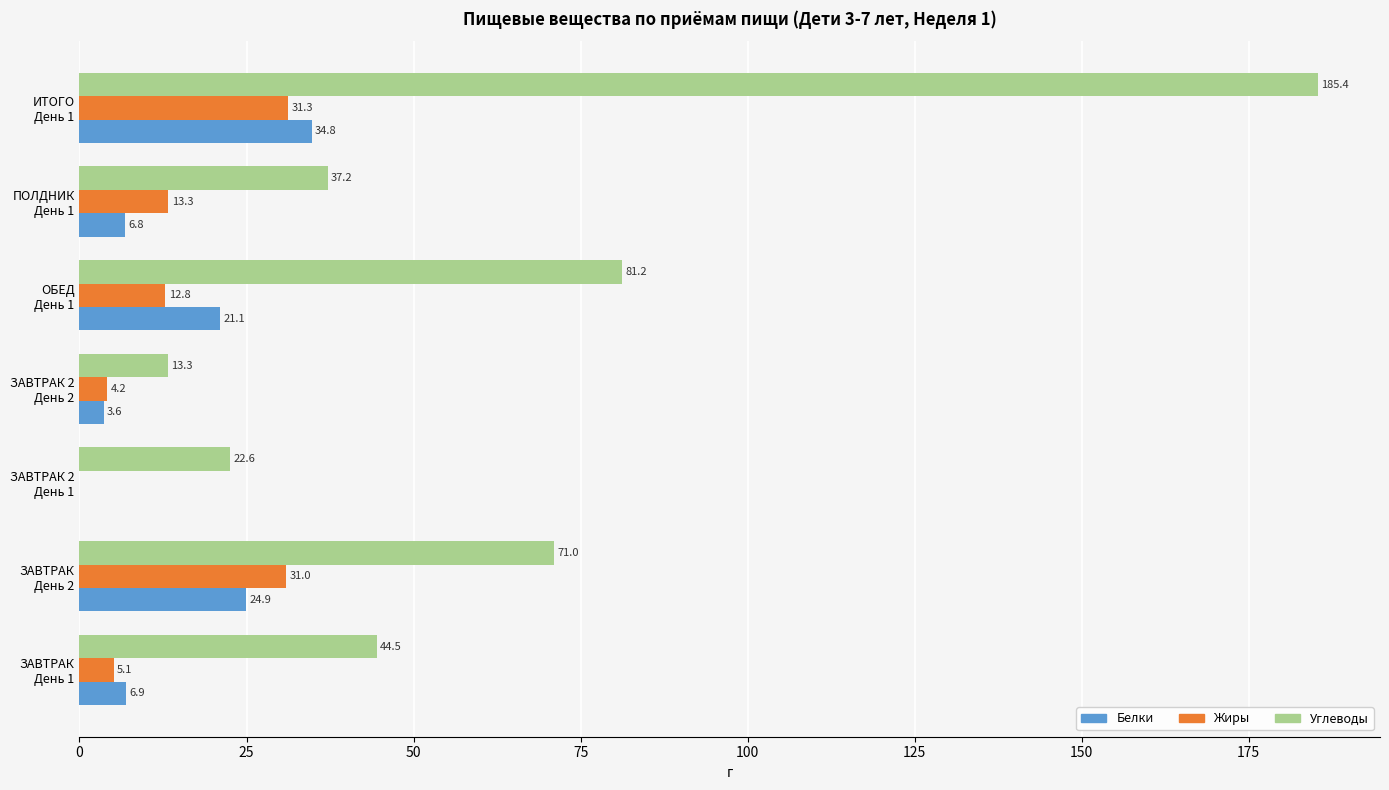

Which series has the largest total across all categories?

Углеводы